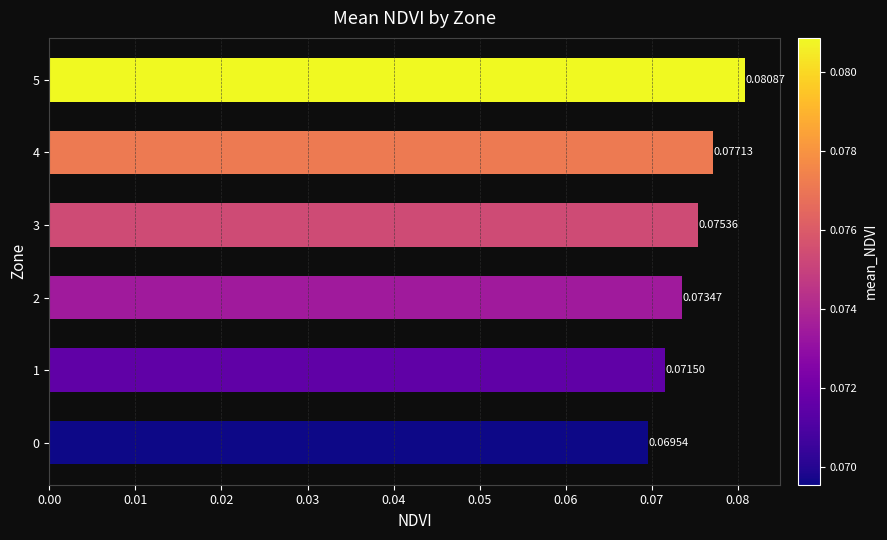

Which has a higher value, 3 or 4?

4